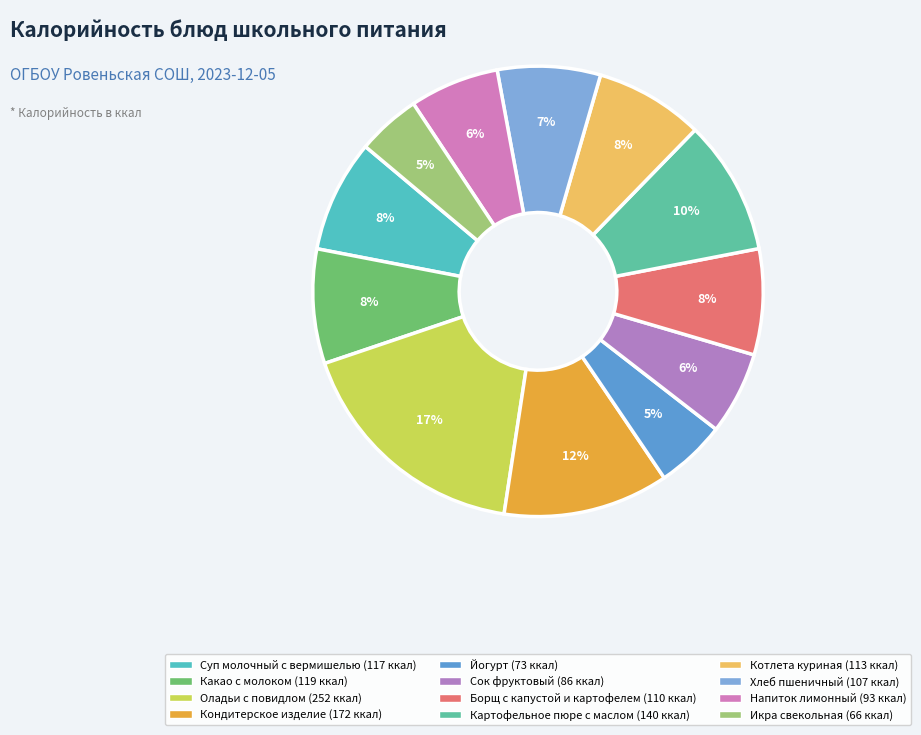

How many segments does this pie chart have?

12